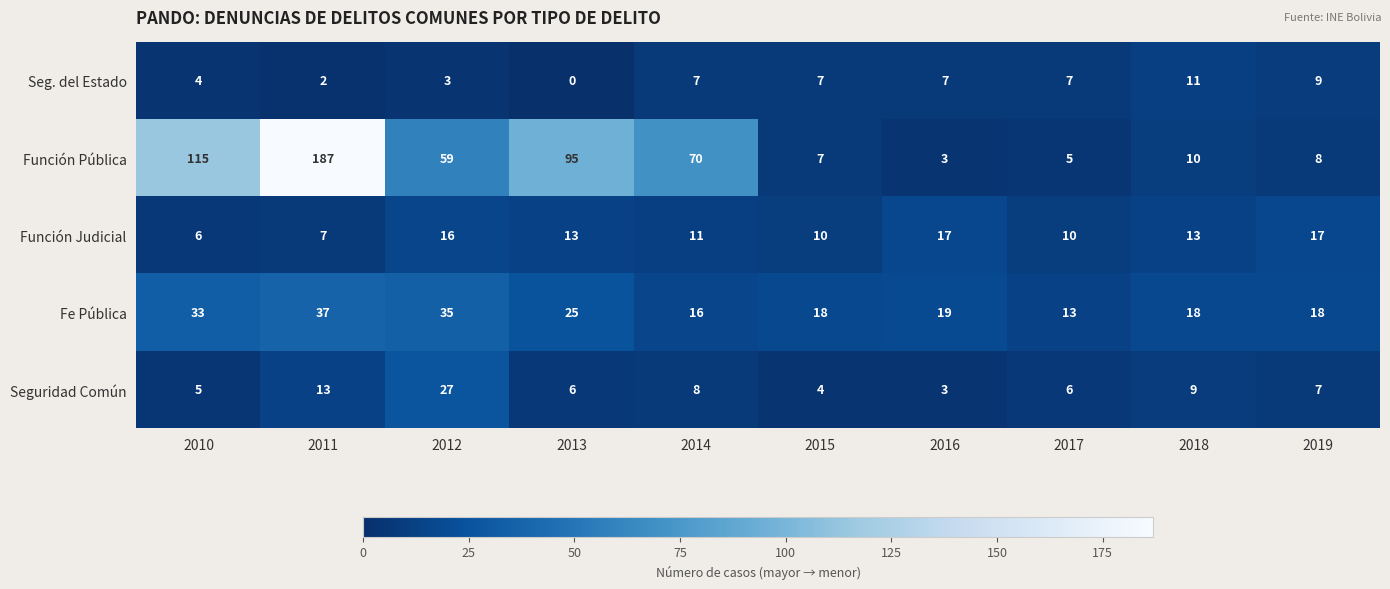

Which series has the largest range (max minus min)?

Función Pública